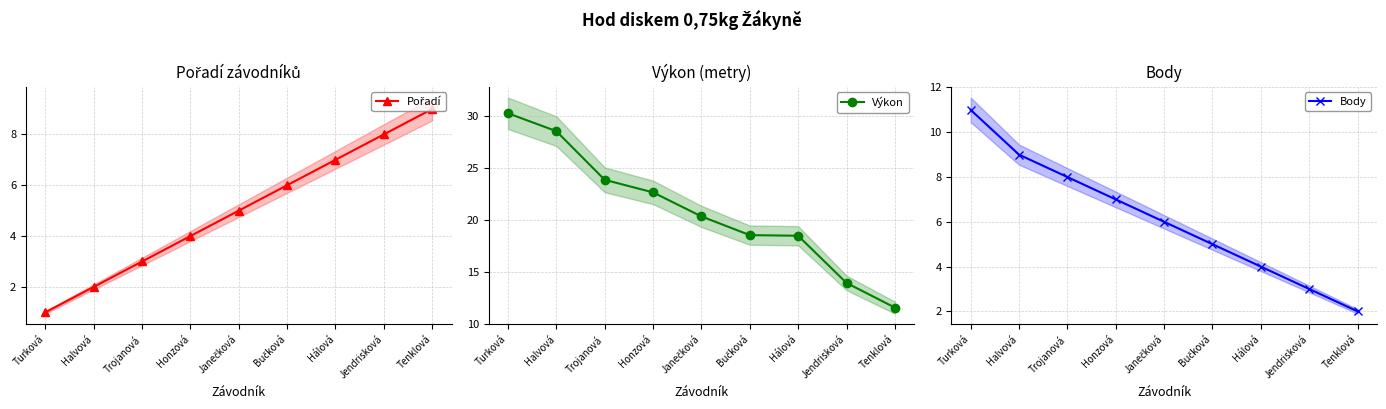

True or false: Výkon and Body cross at least once.

False